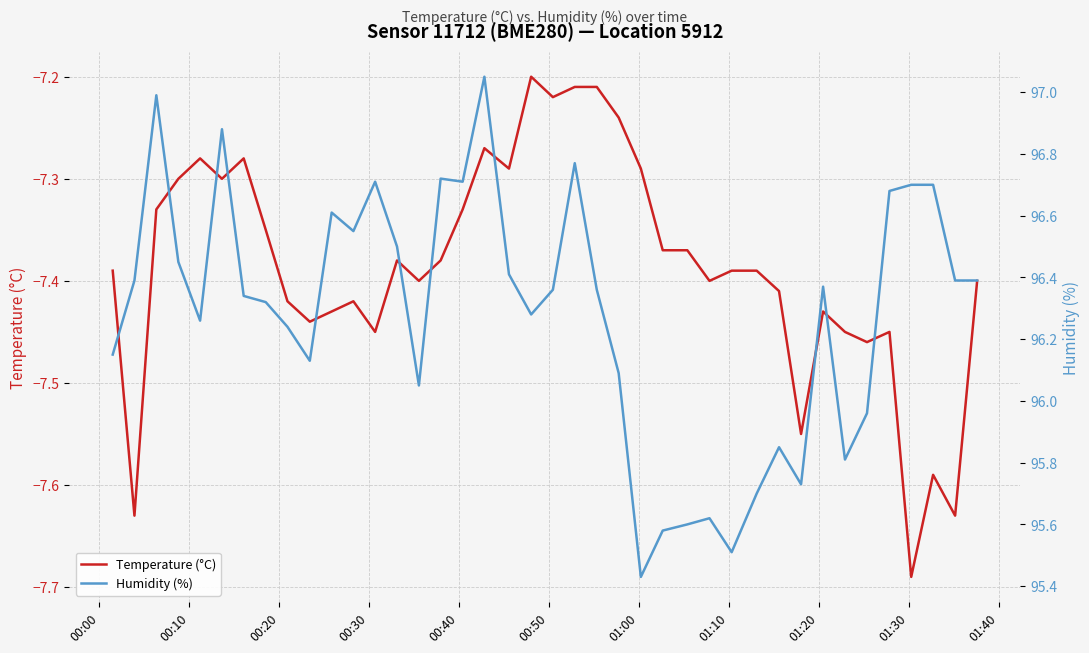

Does the chart display data point markers on the line(s)?

No